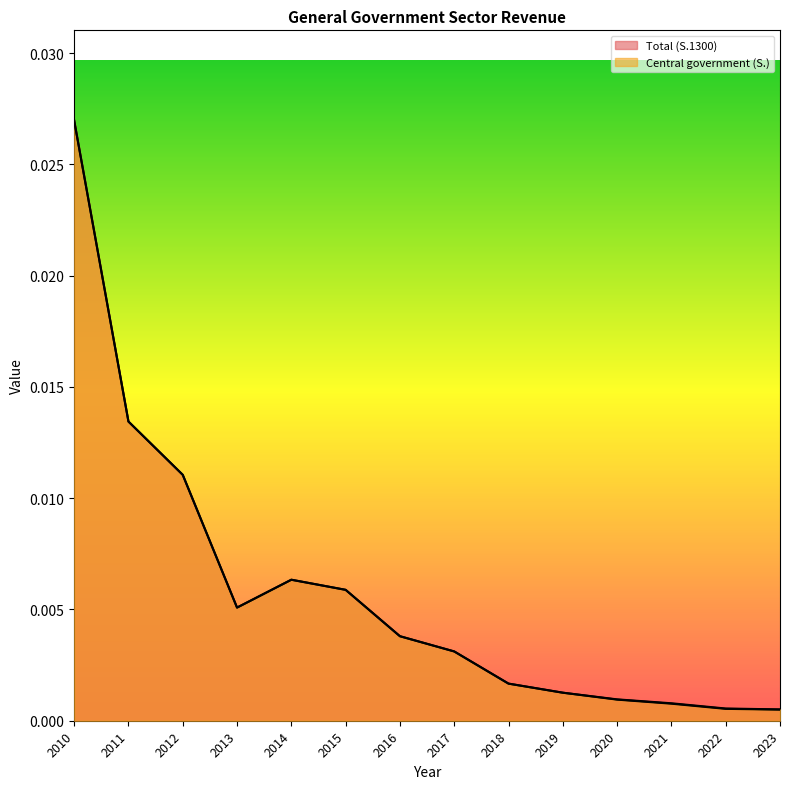

How many lines are shown in the chart?

2